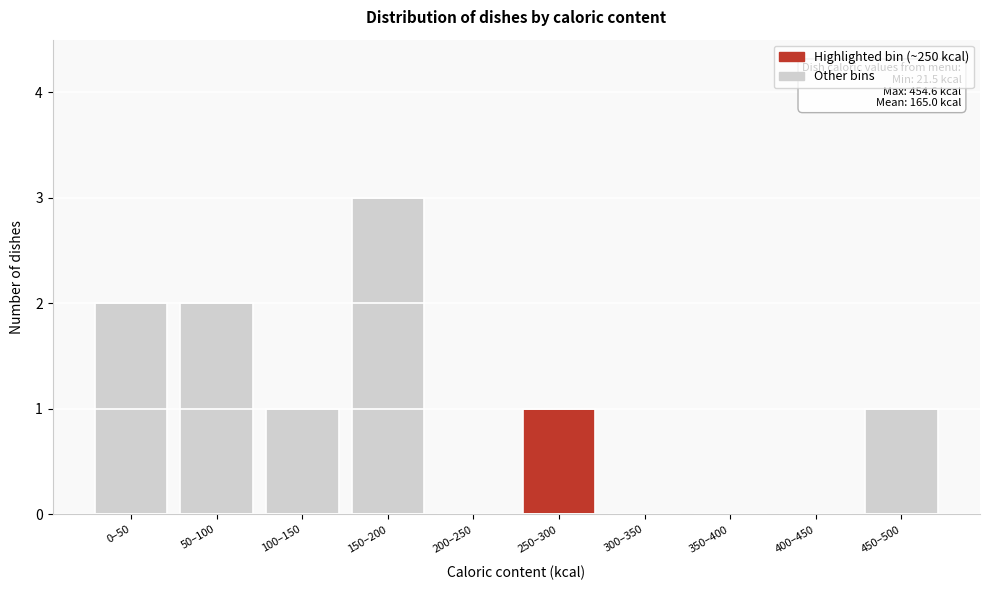

Reading right to left, list all the values displayed in this chart.

450–500=1	400–450=0	350–400=0	300–350=0	250–300=1	200–250=0	150–200=3	100–150=1	50–100=2	0–50=2